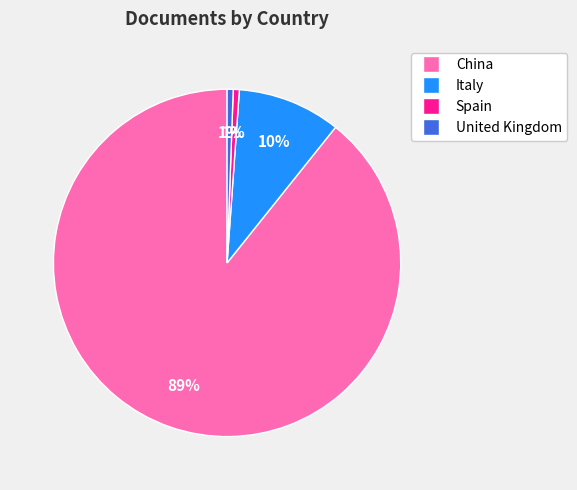

Which has a higher value, Italy or United Kingdom?

Italy